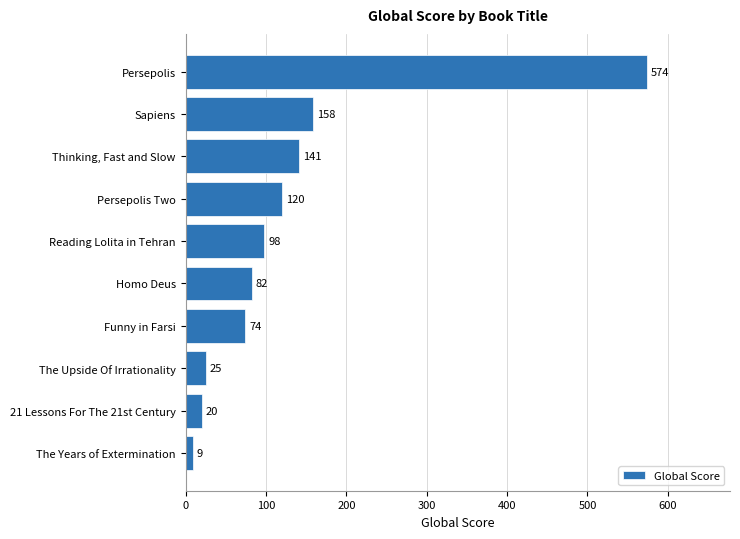

Is it true that the value at Sapiens is 240?

False